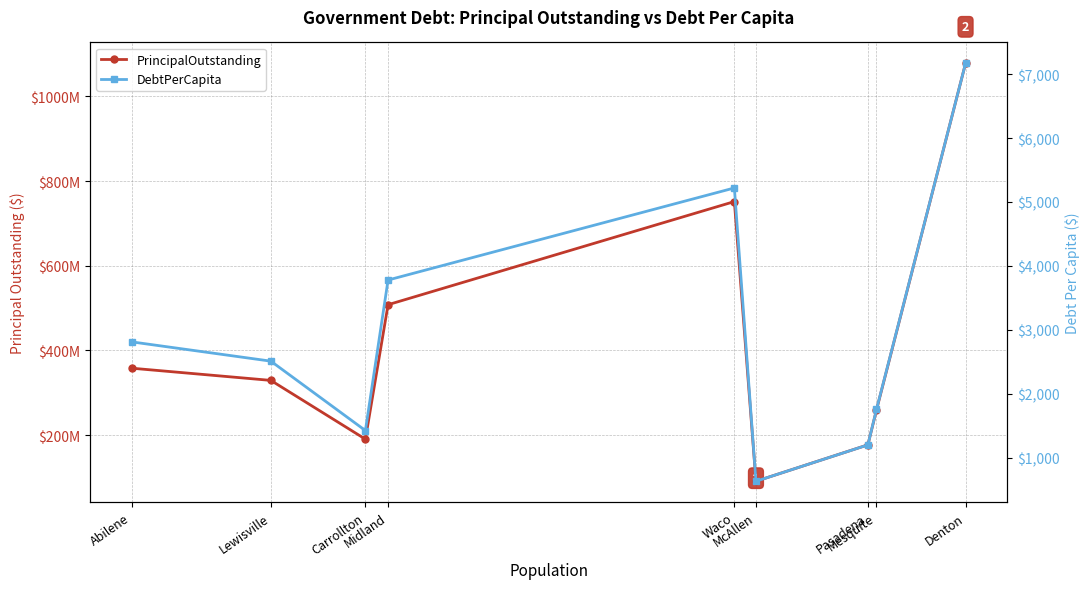

At which label does DebtPerCapita first exceed 2509?

Abilene